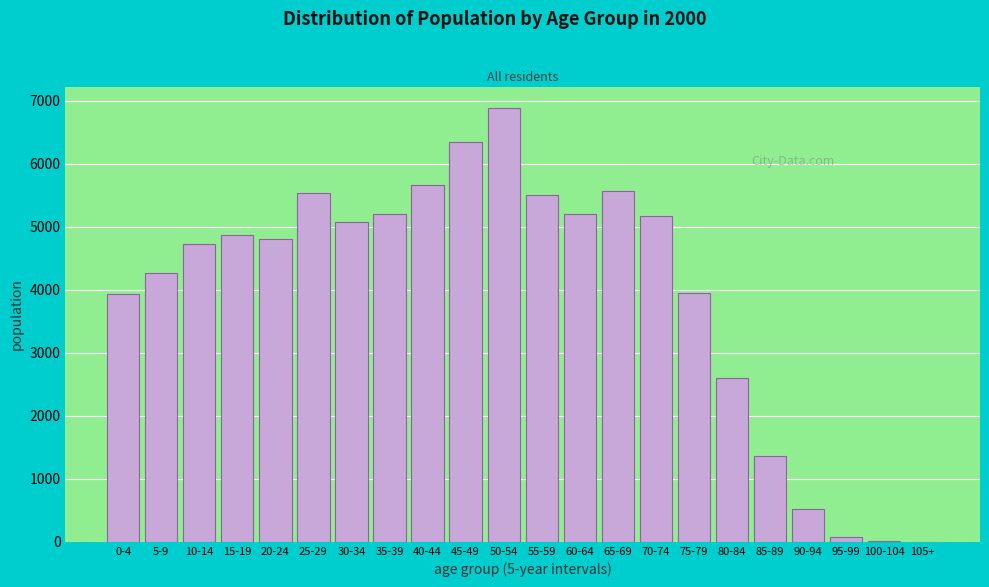

What is the ratio of the value at 25-29 to the value at 85-89?

4.1